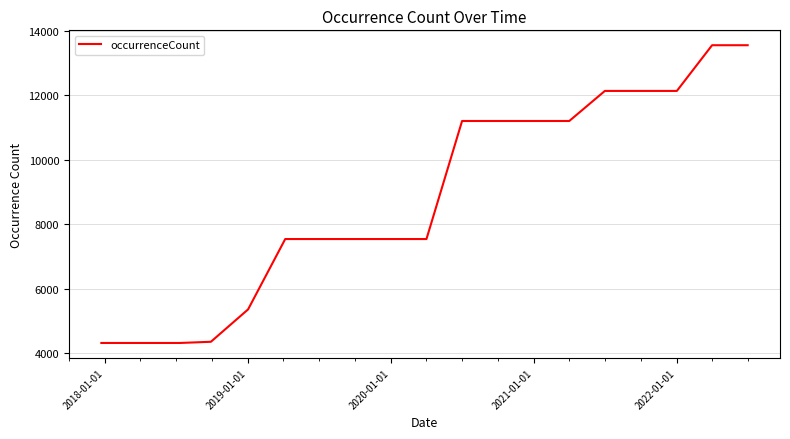

What is the maximum value shown in the chart?

13544